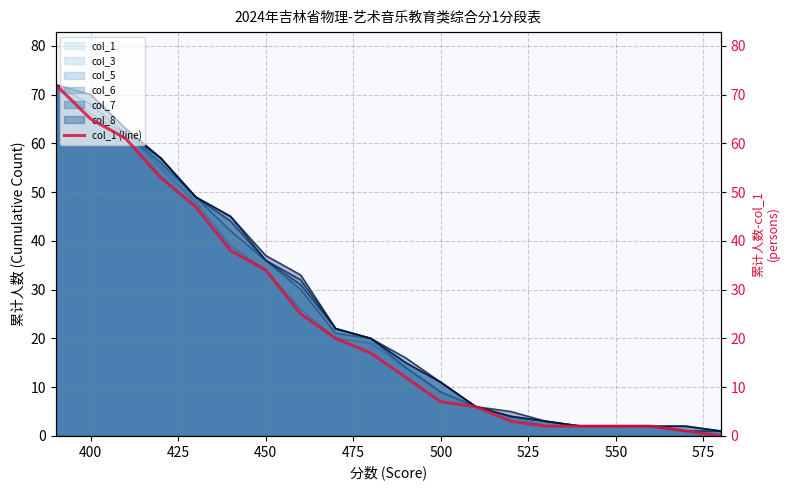

The col_3 series shows 23 at 450. True or false?

False